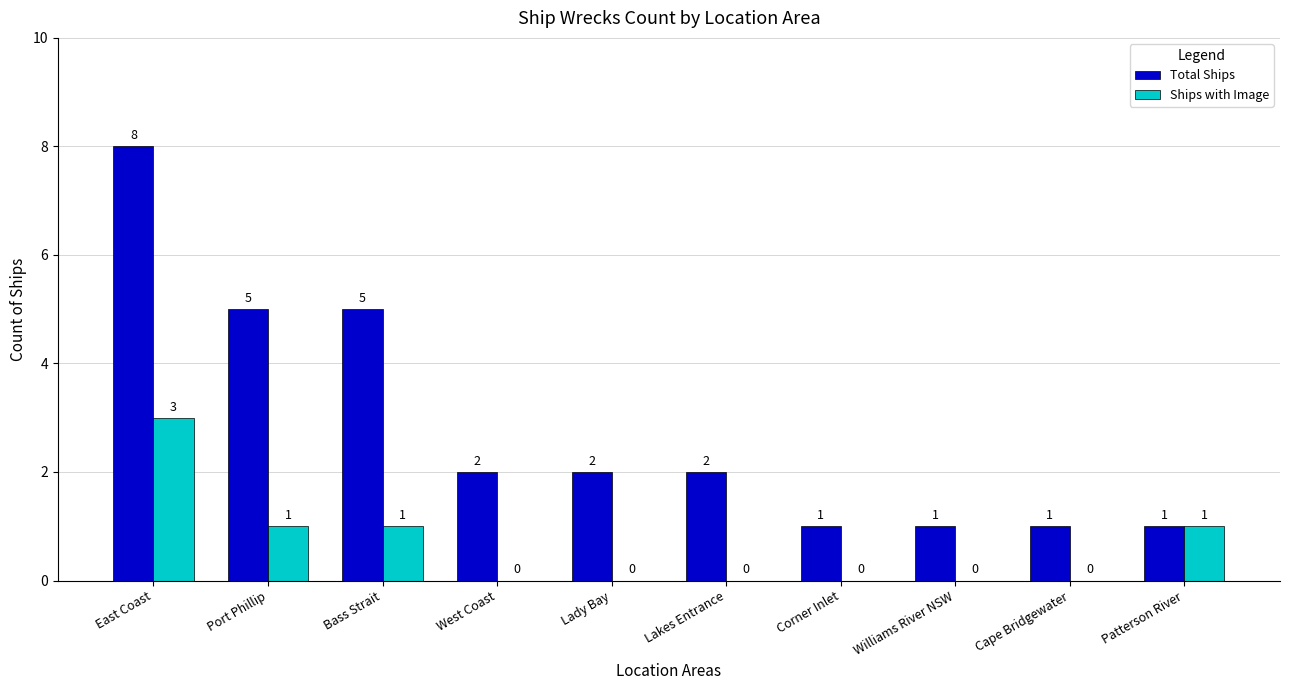

What is the sum of all Total Ships values?

28